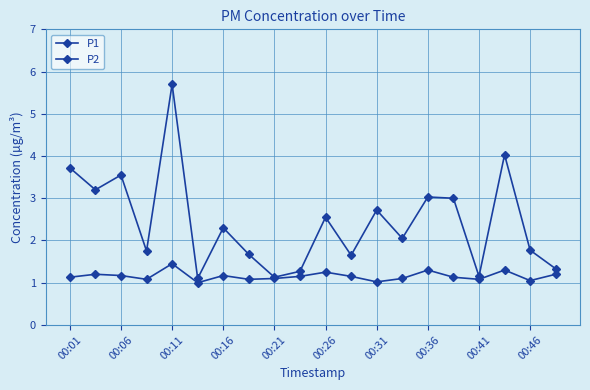

What is the sum of all P2 values?

23.1